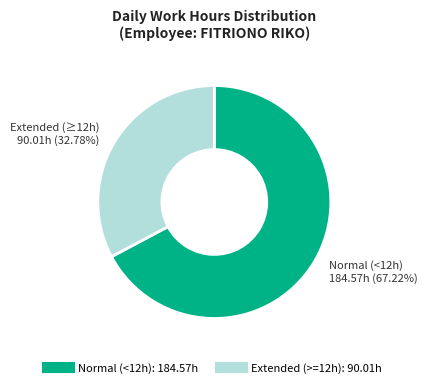

Is there any slice that represents more than half of the pie?

Yes